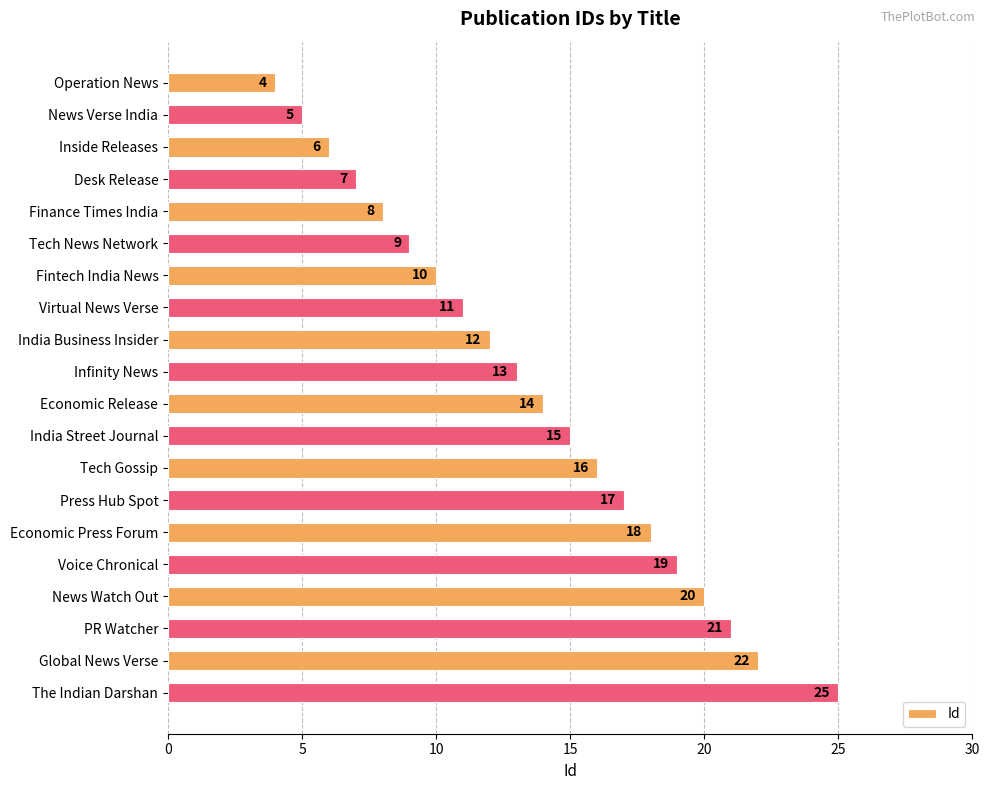

Count the number of data series in this chart.

1